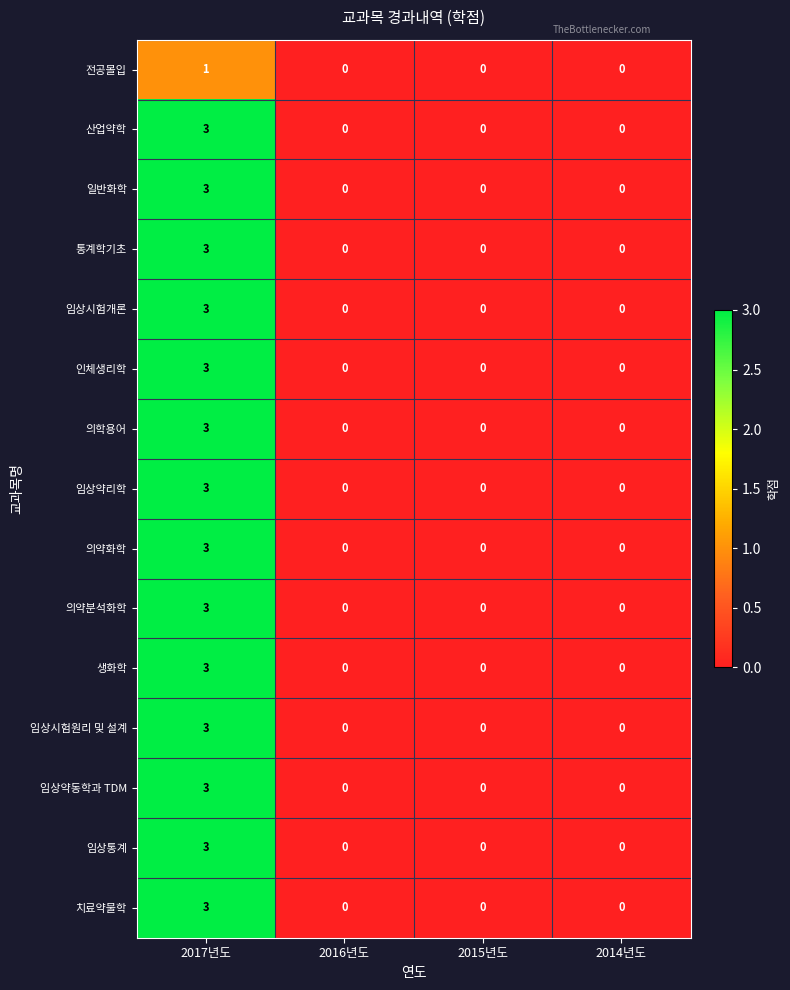

At which category is the sum across all series the highest?

2017년도